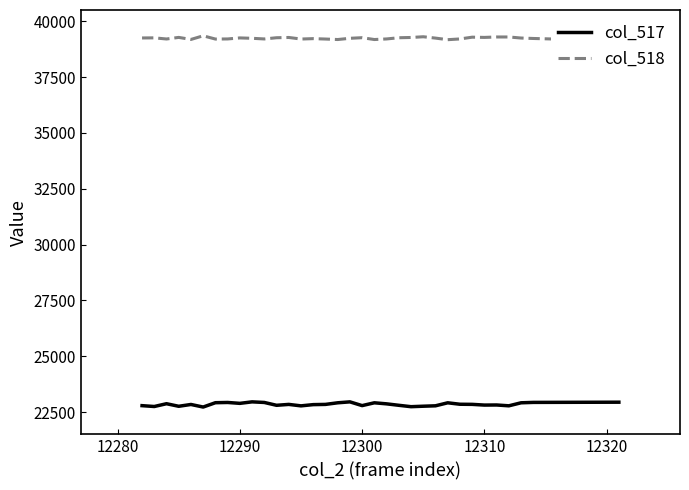

The col_517 series shows 31126 at 12300. True or false?

False